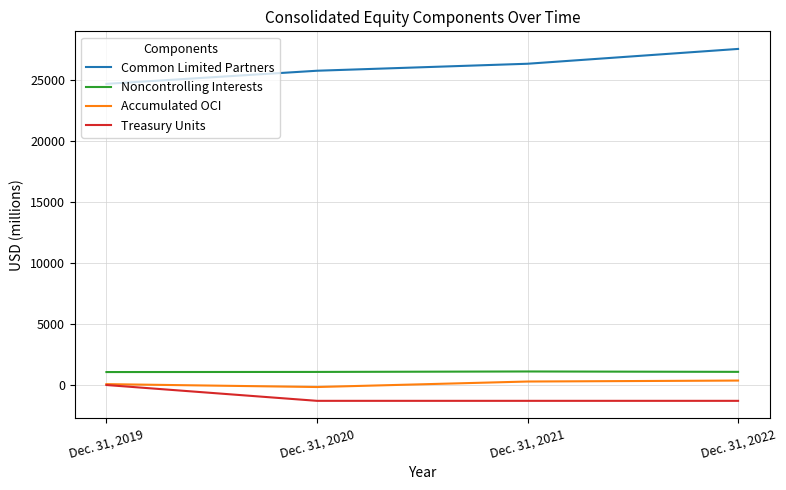

What is the difference between the maximum and second lowest values in the Treasury Units series?

1297